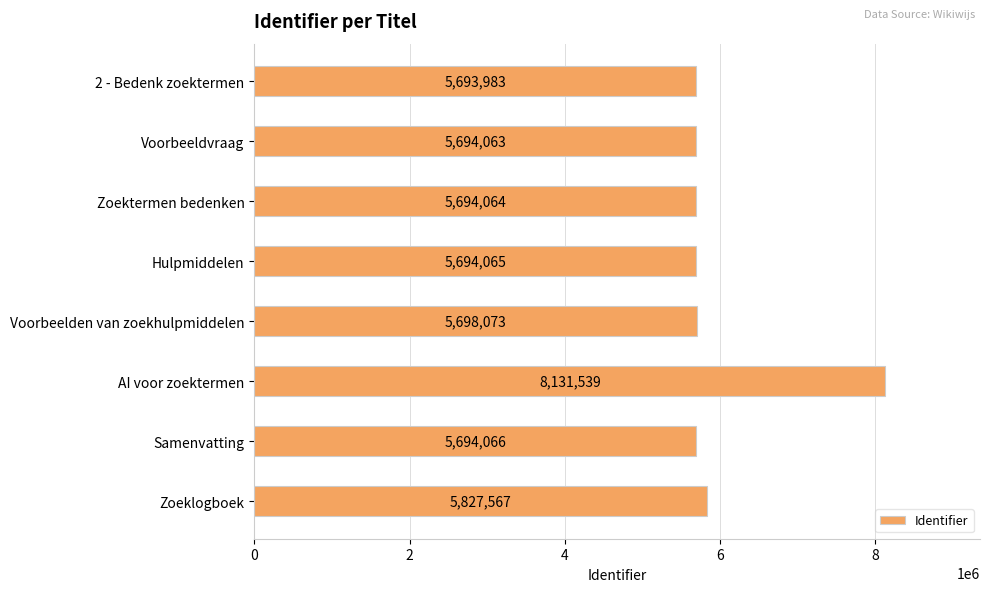

What is the minimum value shown in the chart?

5693983